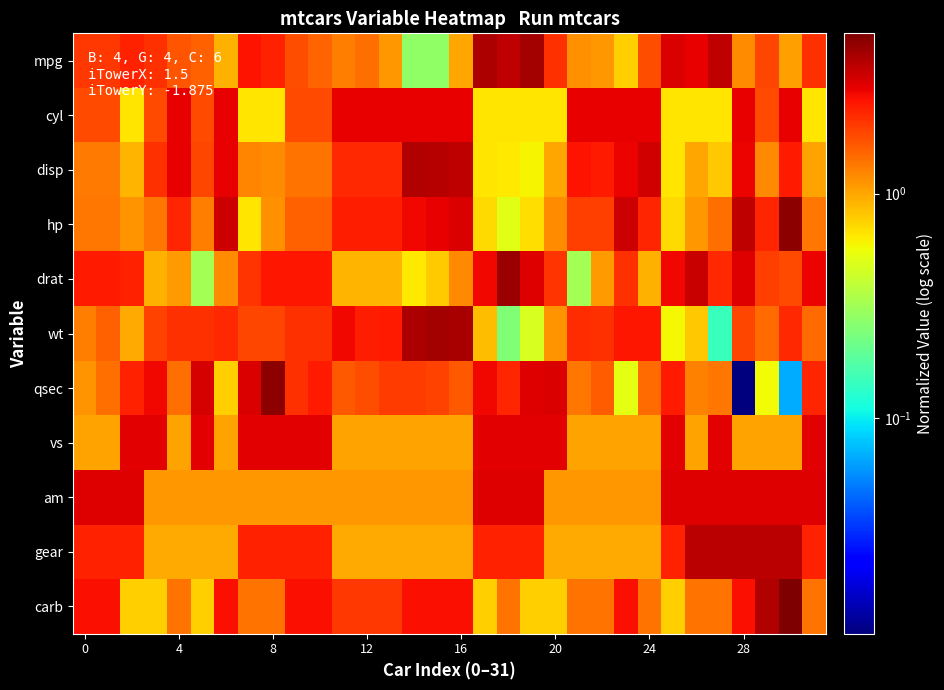

Reading left to right, list all the values displayed in this chart.

mpg: 2.1	2.1	2.4	2.1	1.7	1.6	0.9	2.6	2.4	1.8	1.5	1.3	1.4	1.1	0.3	0.3	1.0	4.0	3.7	4.2	2.2	1.1	1.1	0.8	1.8	3.1	2.9	3.7	1.2	1.8	1.1	2.1
cyl: 1.8	1.8	0.7	1.8	2.9	1.8	2.9	0.7	0.7	1.8	1.8	2.9	2.9	2.9	2.9	2.9	2.9	0.7	0.7	0.7	0.7	2.9	2.9	2.9	2.9	0.7	0.7	0.7	2.9	1.8	2.9	0.7
disp: 1.3	1.3	0.9	2.1	3.0	1.9	3.0	1.2	1.2	1.4	1.4	2.3	2.3	2.3	3.9	3.8	3.6	0.7	0.6	0.6	1.0	2.6	2.5	2.9	3.3	0.7	1.0	0.8	2.9	1.2	2.5	1.0
hp: 1.4	1.4	1.1	1.4	2.3	1.3	3.4	0.7	1.1	1.6	1.6	2.4	2.4	2.4	2.8	2.9	3.1	0.7	0.5	0.7	1.2	2.0	2.0	3.4	2.3	0.7	1.1	1.4	3.7	2.3	4.7	1.4
drat: 2.5	2.5	2.4	0.9	1.1	0.3	1.2	2.1	2.5	2.5	2.5	0.9	0.9	0.9	0.6	0.8	1.2	2.8	4.4	3.1	2.1	0.3	1.1	2.2	0.9	2.8	3.5	2.2	3.1	2.0	1.8	2.9
wt: 1.3	1.6	1.0	1.9	2.1	2.2	2.3	1.9	1.8	2.1	2.1	2.8	2.4	2.5	4.0	4.2	4.1	0.9	0.3	0.5	1.1	2.2	2.1	2.6	2.6	0.6	0.8	0.1	1.9	1.4	2.3	1.5
qsec: 1.1	1.4	2.3	2.8	1.4	3.3	0.8	3.1	4.8	2.2	2.5	1.7	1.8	2.0	2.0	1.9	1.7	2.8	2.3	3.1	3.1	1.4	1.6	0.5	1.5	2.5	1.3	1.4	0.0	0.6	0.1	2.3
vs: 1.0	1.0	3.0	3.0	1.0	3.0	1.0	3.0	3.0	3.0	3.0	1.0	1.0	1.0	1.0	1.0	1.0	3.0	3.0	3.0	3.0	1.0	1.0	1.0	1.0	3.0	1.0	3.0	1.0	1.0	1.0	3.0
am: 3.1	3.1	3.1	1.1	1.1	1.1	1.1	1.1	1.1	1.1	1.1	1.1	1.1	1.1	1.1	1.1	1.1	3.1	3.1	3.1	1.1	1.1	1.1	1.1	1.1	3.1	3.1	3.1	3.1	3.1	3.1	3.1
gear: 2.3	2.3	2.3	1.0	1.0	1.0	1.0	2.3	2.3	2.3	2.3	1.0	1.0	1.0	1.0	1.0	1.0	2.3	2.3	2.3	1.0	1.0	1.0	1.0	1.0	2.3	3.7	3.7	3.7	3.7	3.7	2.3
carb: 2.7	2.7	0.8	0.8	1.4	0.8	2.7	1.4	1.4	2.7	2.7	2.0	2.0	2.0	2.7	2.7	2.7	0.8	1.4	0.8	0.8	1.4	1.4	2.7	1.4	0.8	1.4	1.4	2.7	3.9	5.2	1.4